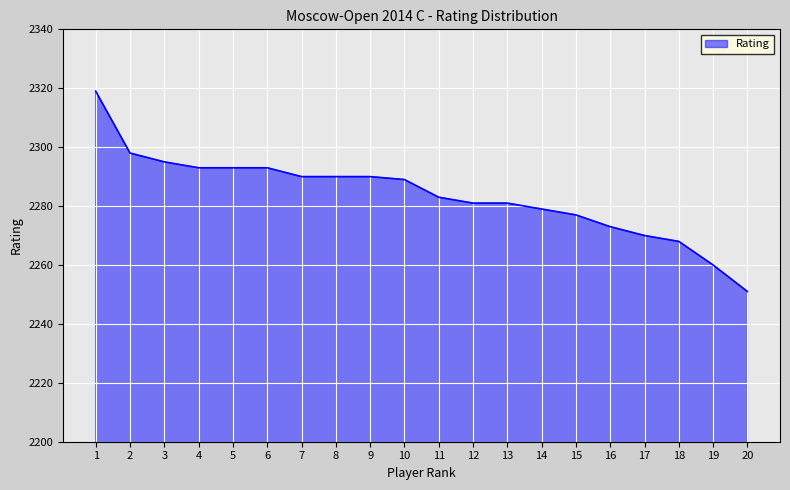

Reading left to right, what are all the values shown in this chart?

1=2319	2=2298	3=2295	4=2293	5=2293	6=2293	7=2290	8=2290	9=2290	10=2289	11=2283	12=2281	13=2281	14=2279	15=2277	16=2273	17=2270	18=2268	19=2260	20=2251